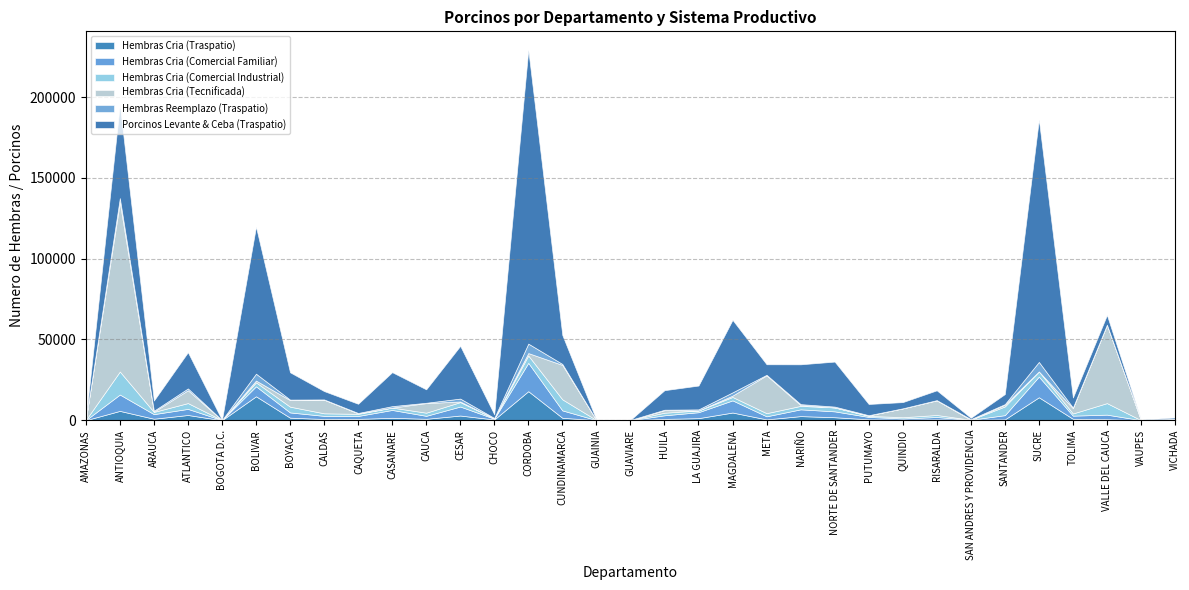

Which series ends up on top after the final intersection of Hembras Cria (Comercial Familiar) and Hembras Cria (Traspatio)?

Hembras Cria (Comercial Familiar)